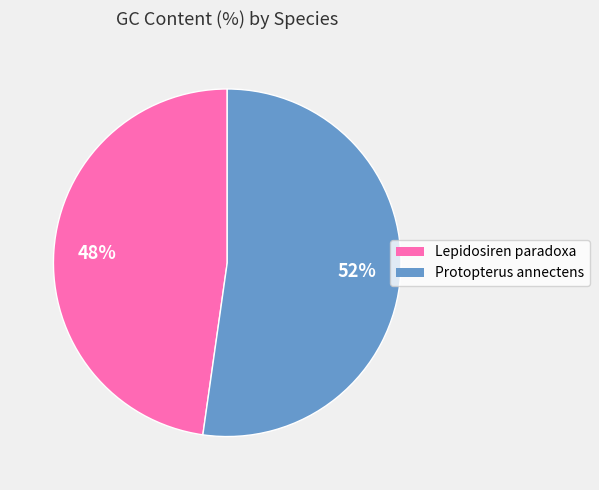

Rank the categories by value from highest to lowest.

Protopterus annectens, Lepidosiren paradoxa